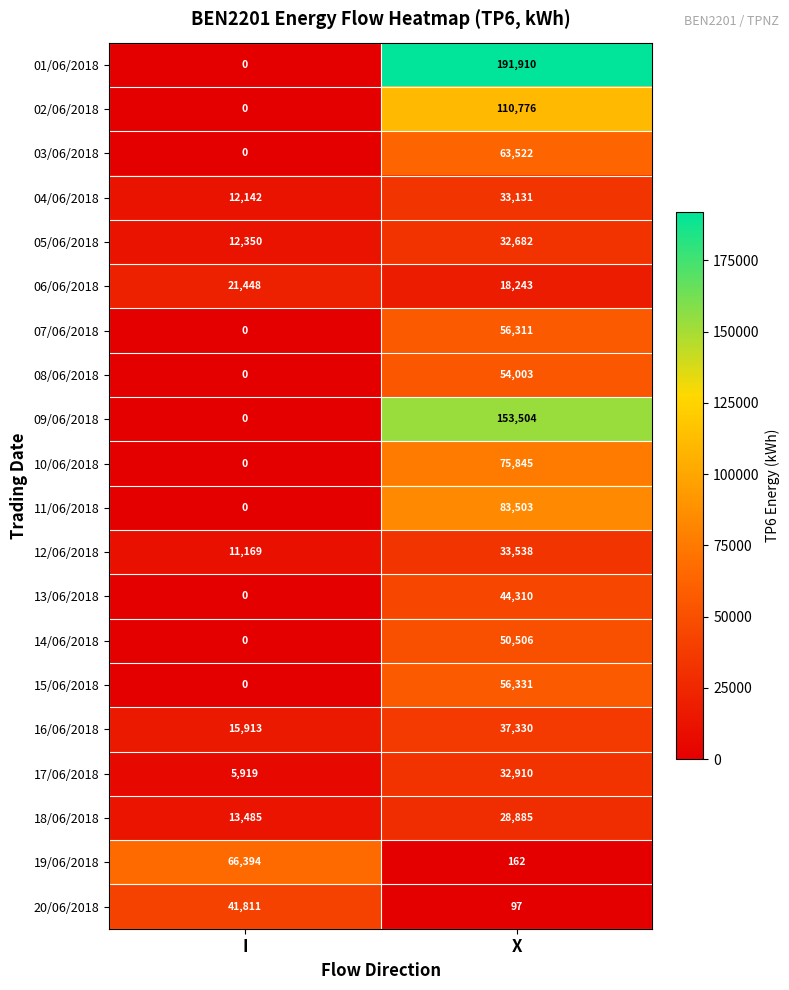

What is the difference between the highest and lowest values at I?

66394